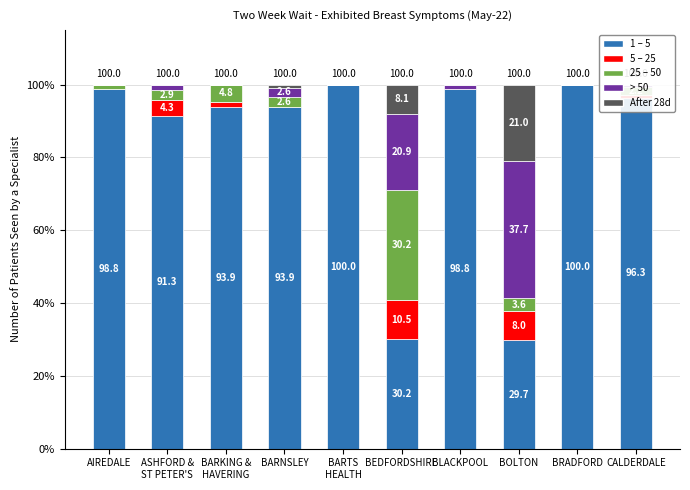

Which series has the widest spread of values?

WITHIN 14 DAYS